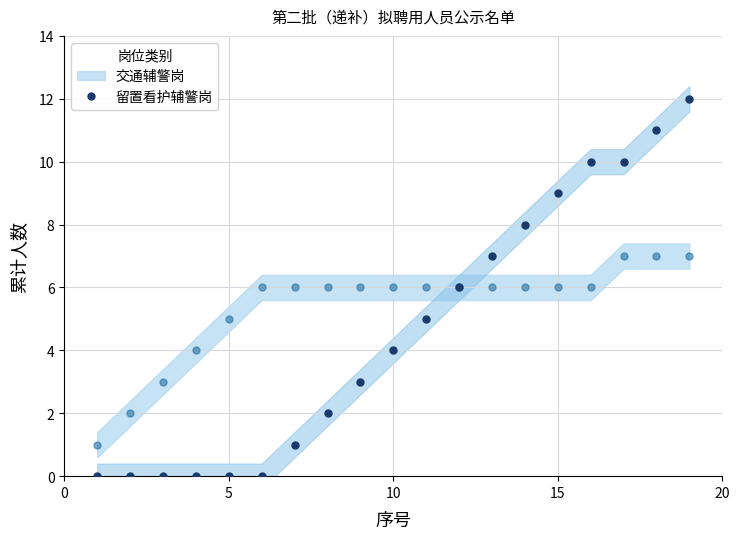

How many values are above zero?

13